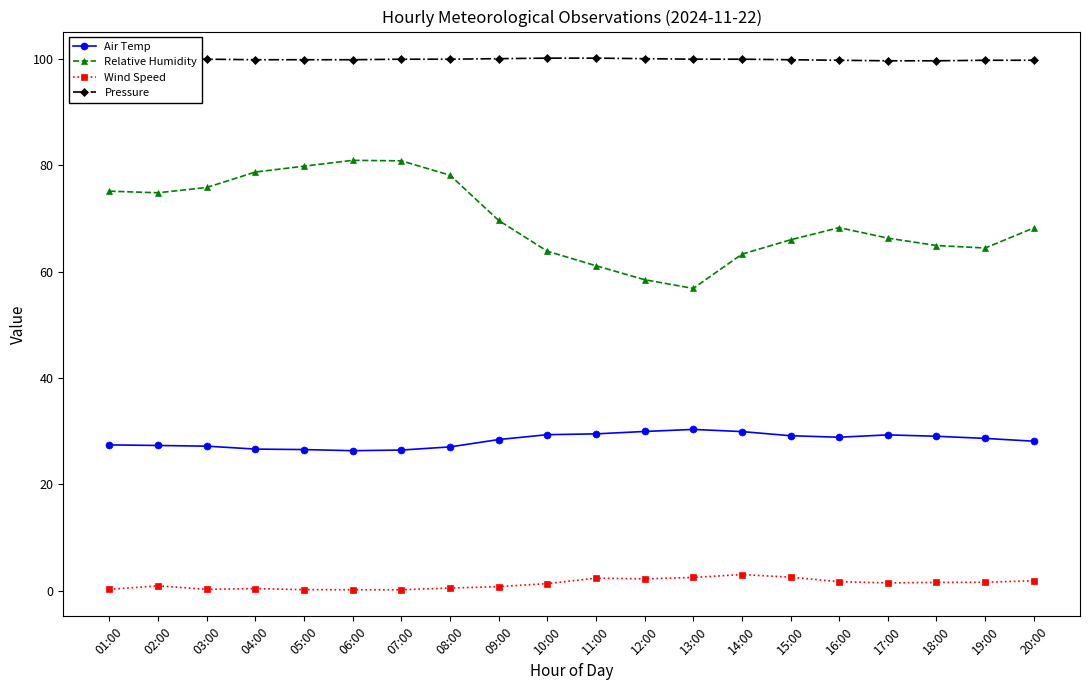

What is the greatest value displayed?

100.1